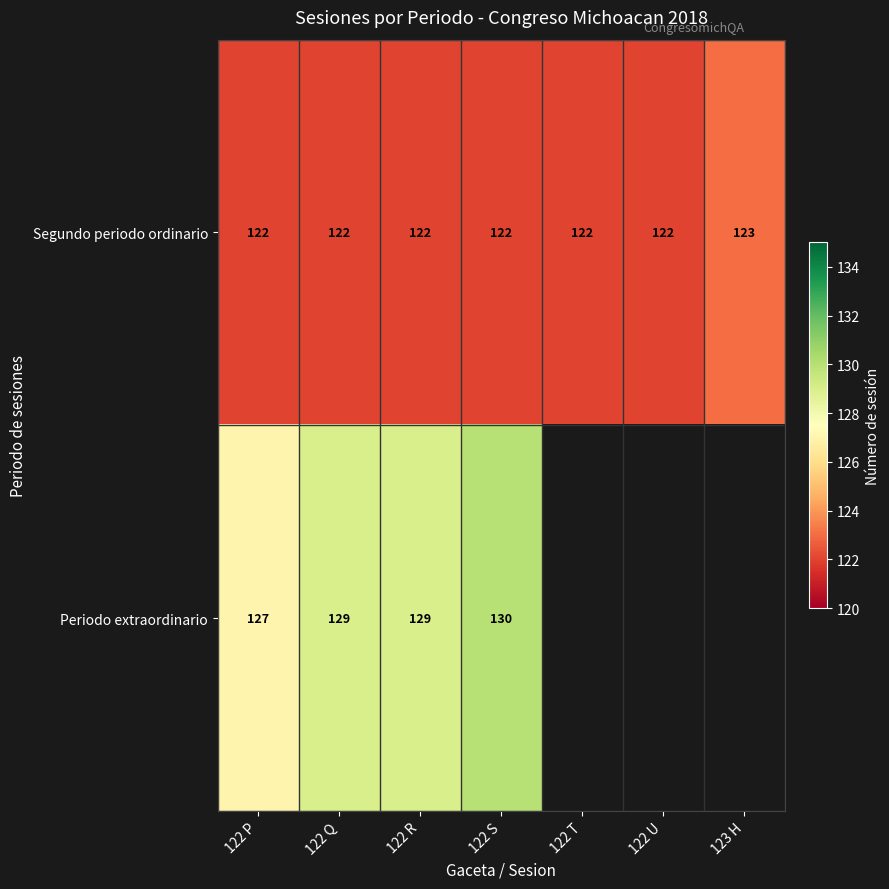

At which category does the chart reach its minimum across all series?

122 P